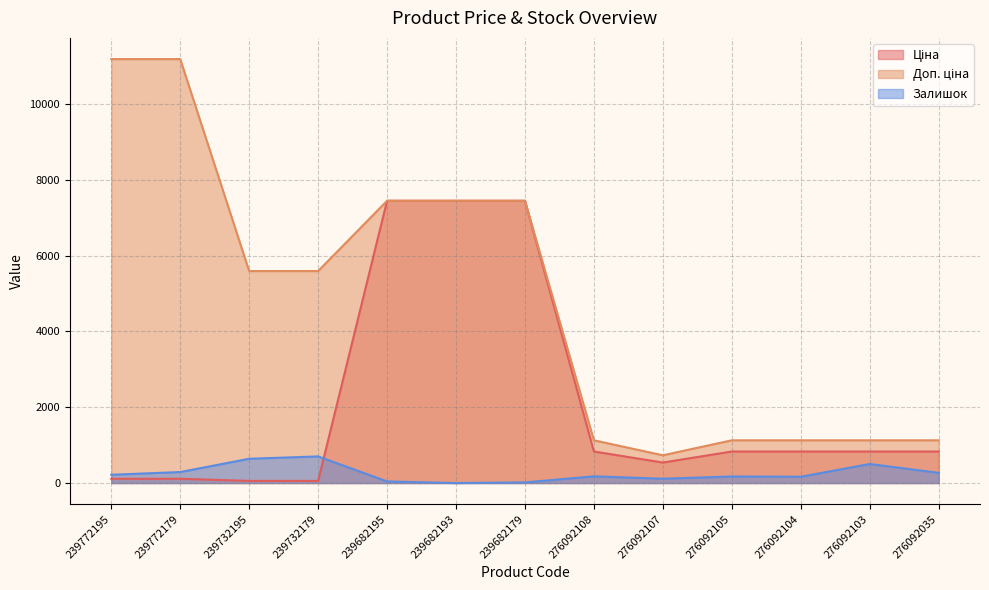

How many series are shown in this chart?

3